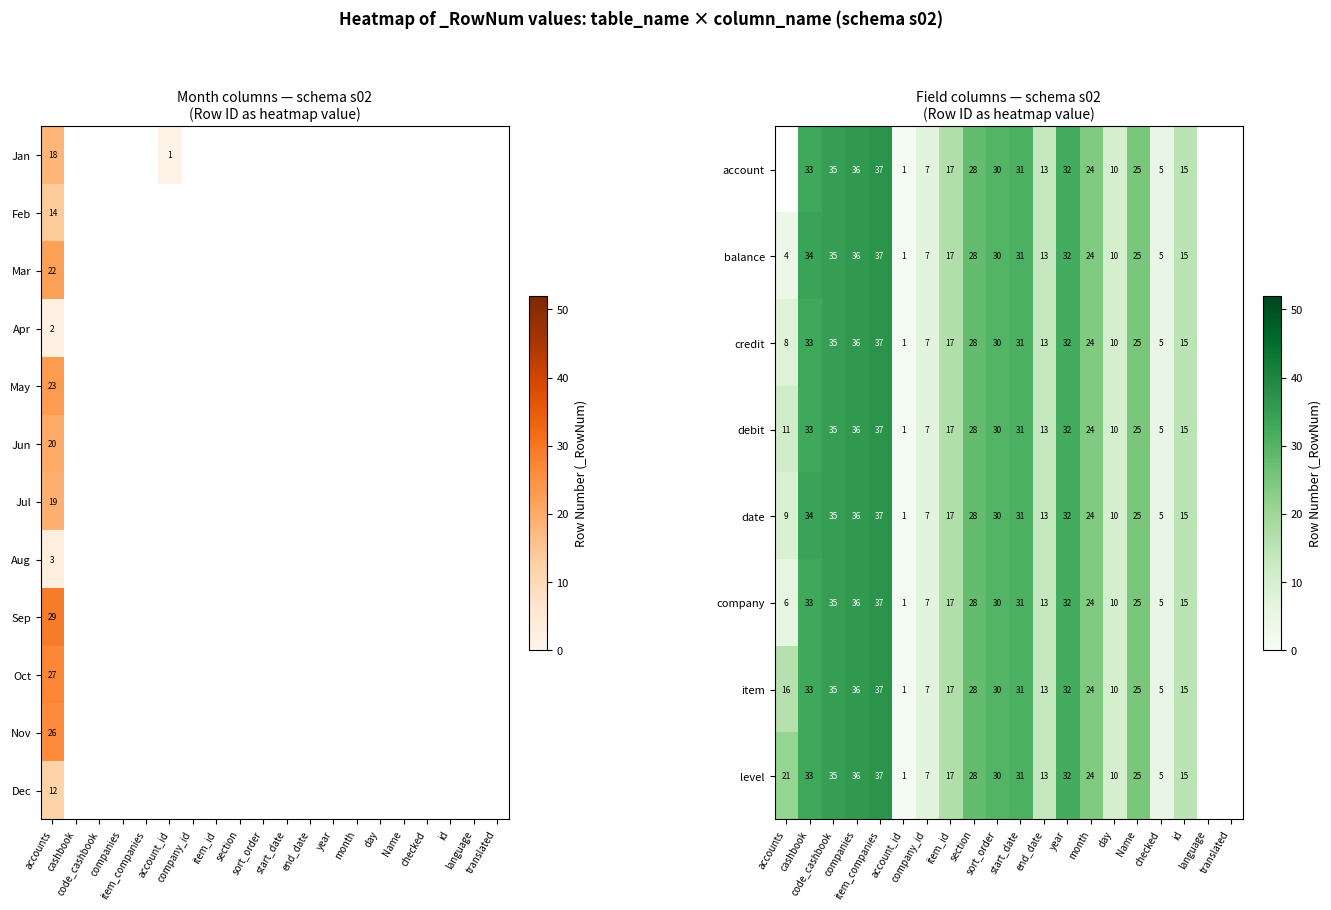

Which series changed the most between end_date and year?

account